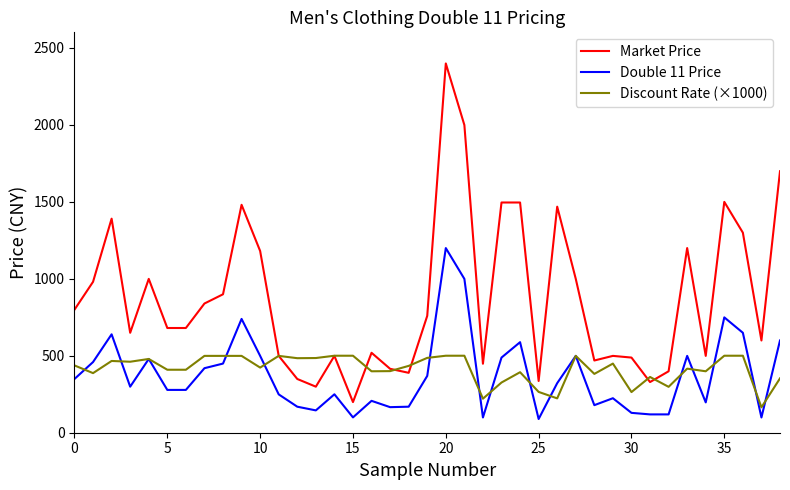

Rank the series by their maximum value, from lowest to highest.

Discount Rate (×1000), Double 11 Price, Market Price